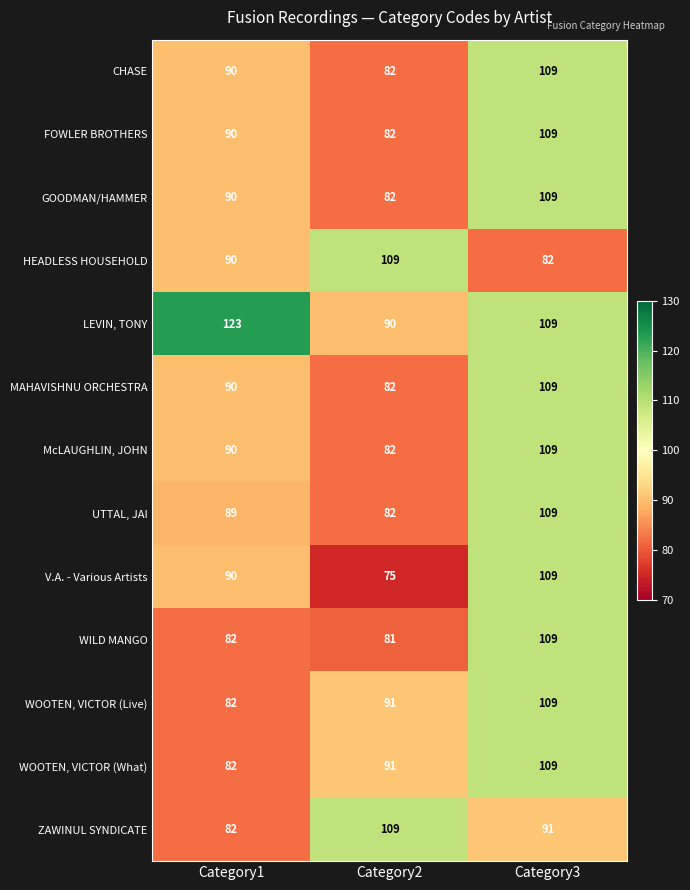

What is the spread (max minus min) of values at Category3?

27